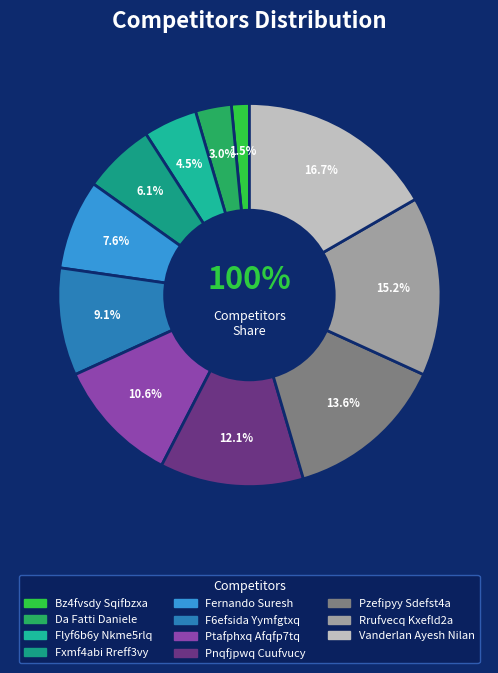

Is there any slice that represents more than half of the pie?

No